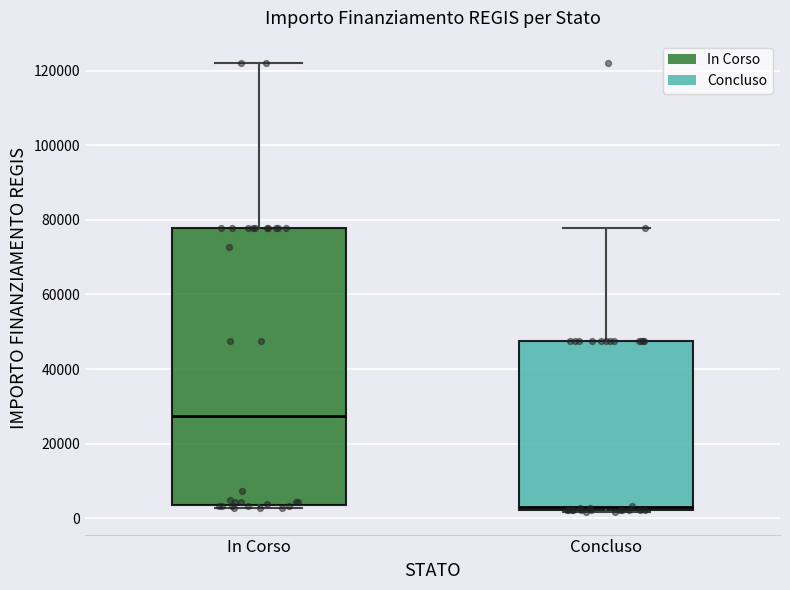

Comparing the boxes themselves (not the whiskers), which one is the tallest?

In Corso